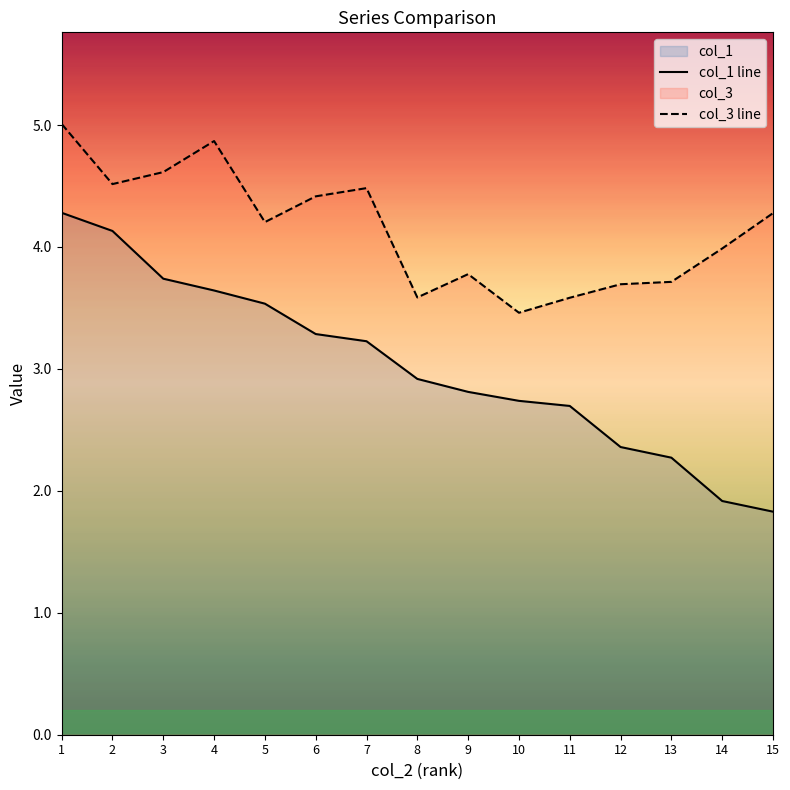

True or false: col_3 line and col_1 line cross at least once.

False